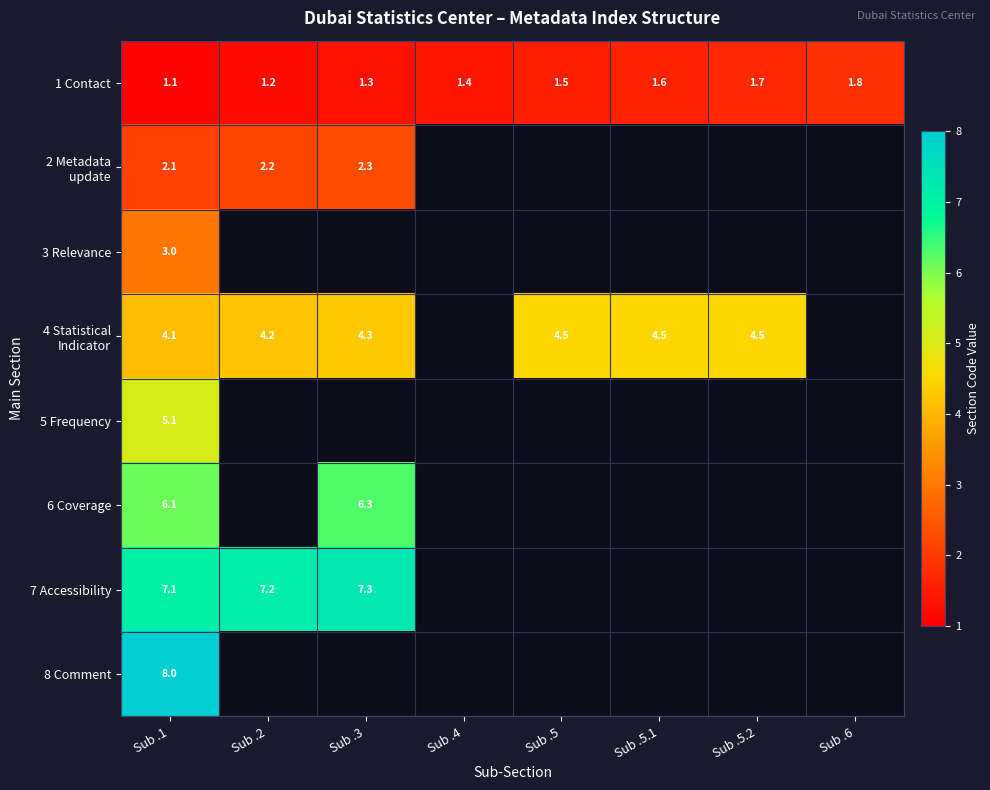

How many data points does each series have?

8